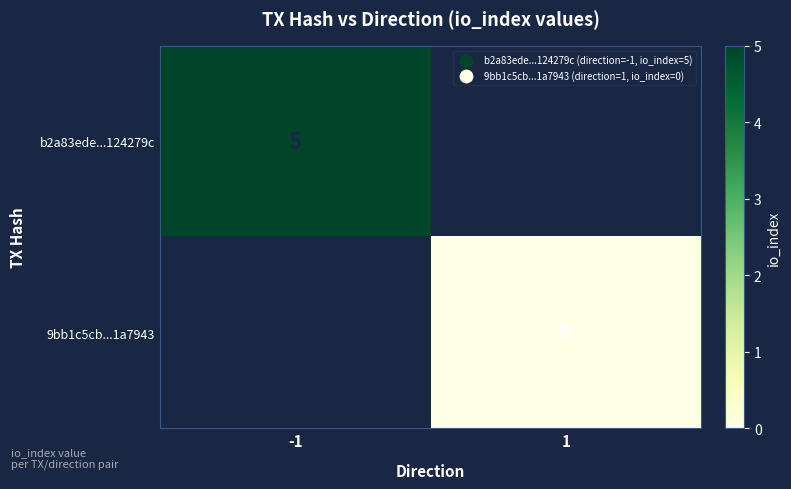

The value of b2a83ede...124279c at -1 is 5. True or false?

True